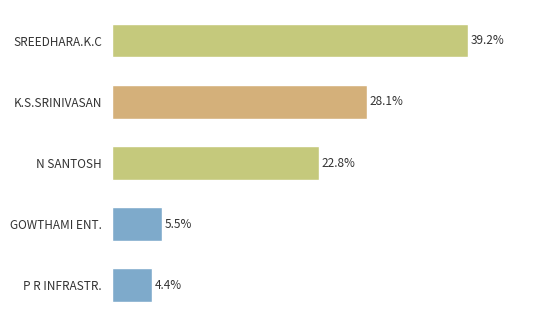

At which label is the value closest to 21?

N SANTOSH